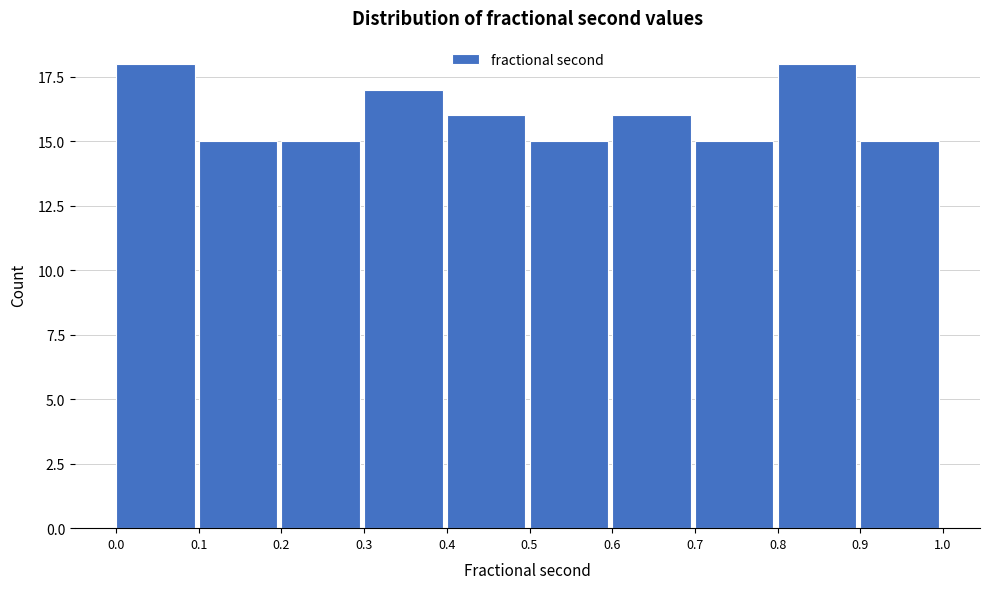

Reading right to left, transcribe all the data shown in this chart.

15	18	15	16	15	16	17	15	15	18